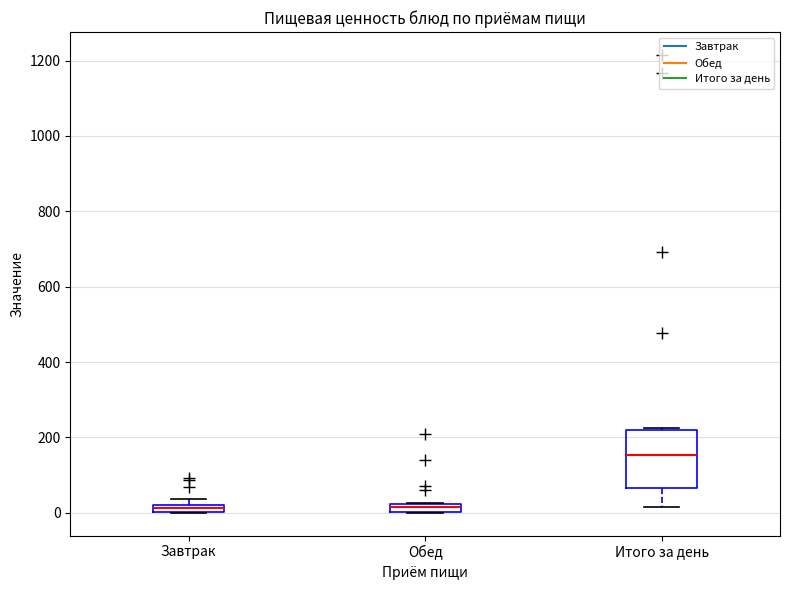

Where is the lower edge of the box for Обед on the y-axis? The values are not printed on the chart, so give them approximately, as read against the axis.

0